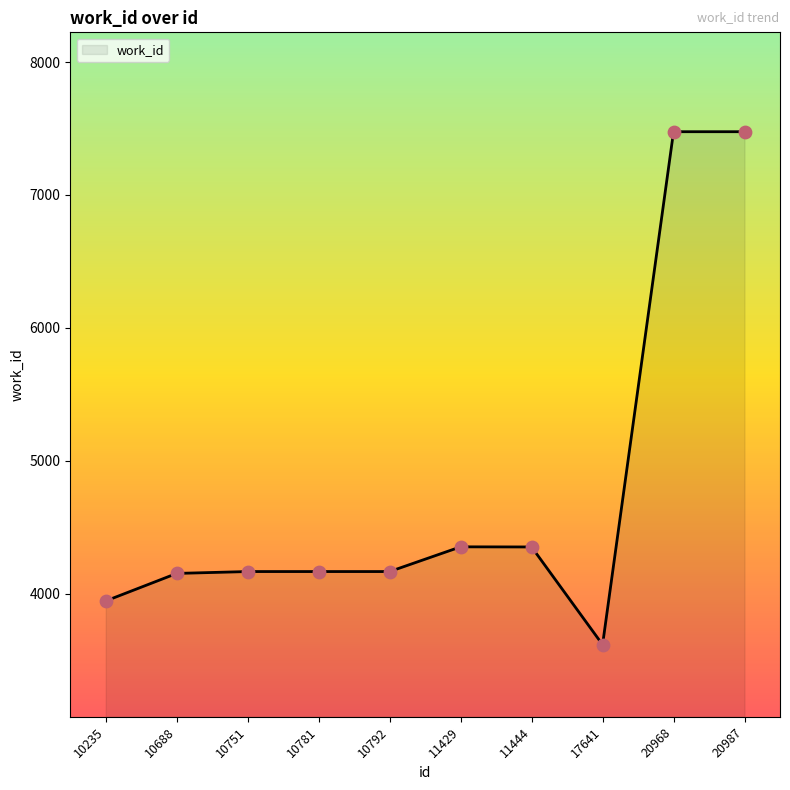

Between 10235 and 20987, which is larger?

20987